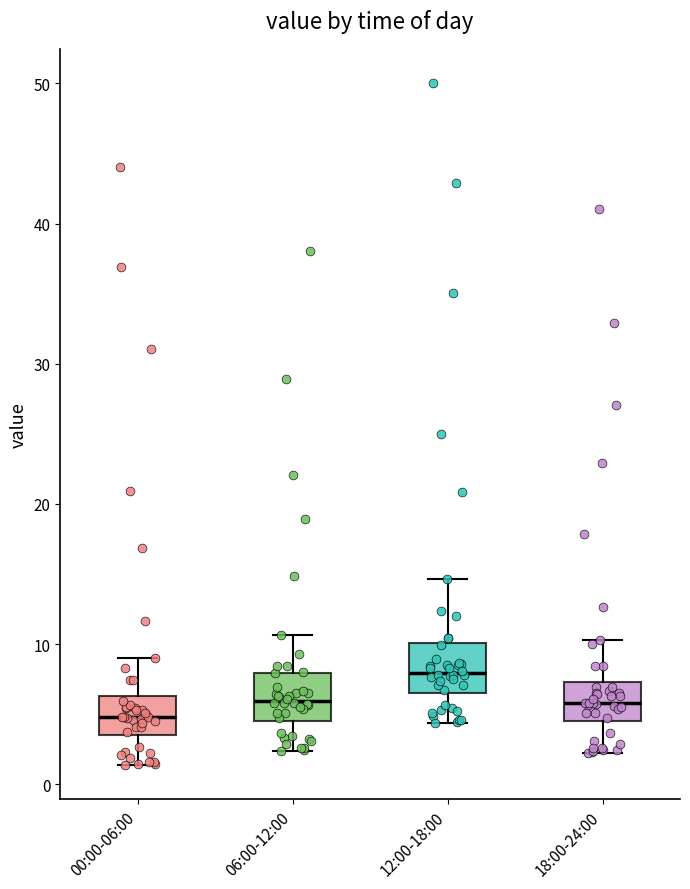

Which box's median line is the highest?

12:00-18:00